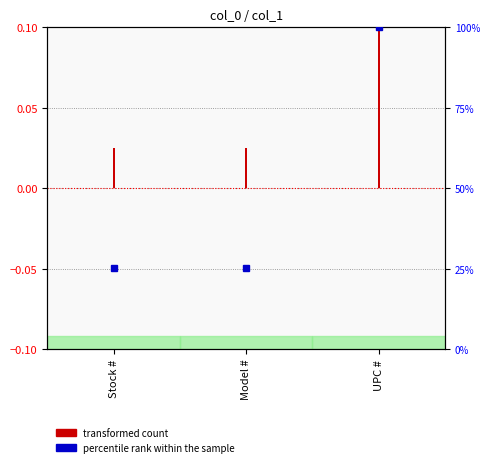

At which label is percentile rank within the sample closest to 62?

Stock #